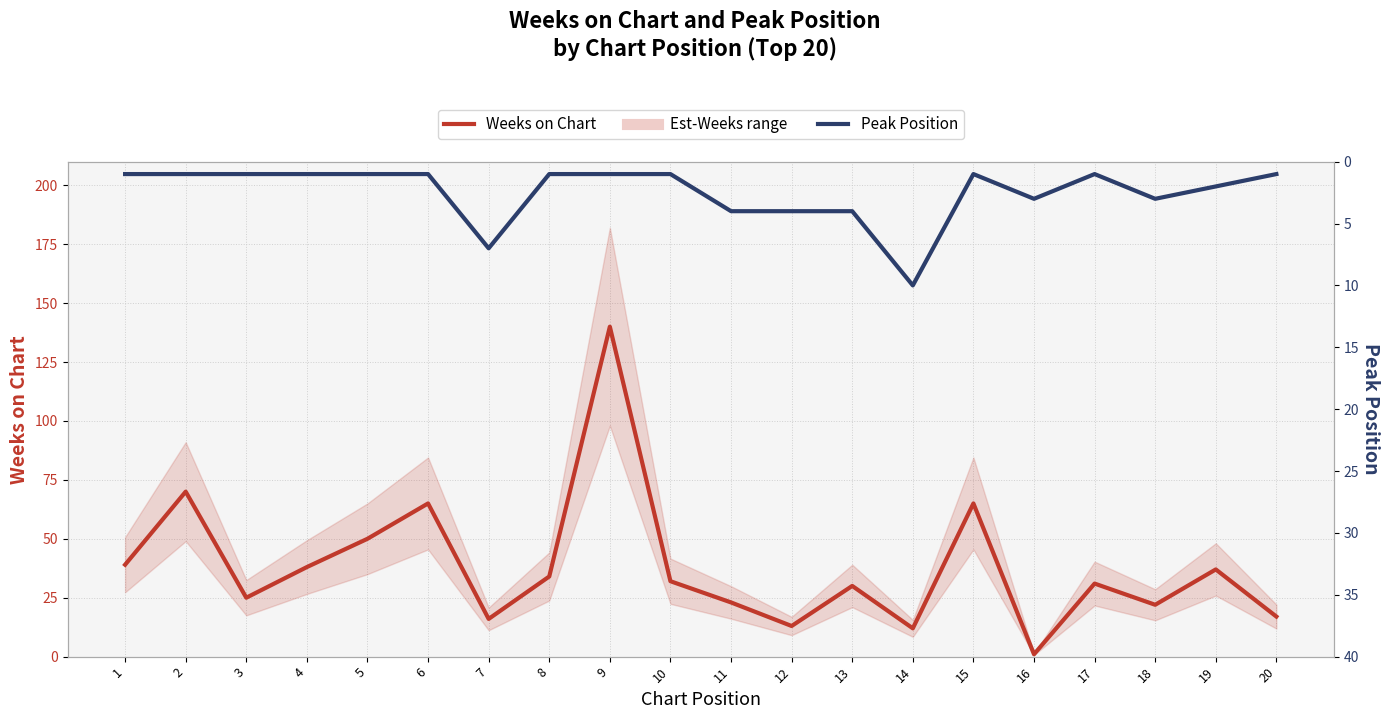

How many Peak Position values are between 1 and 4?

18